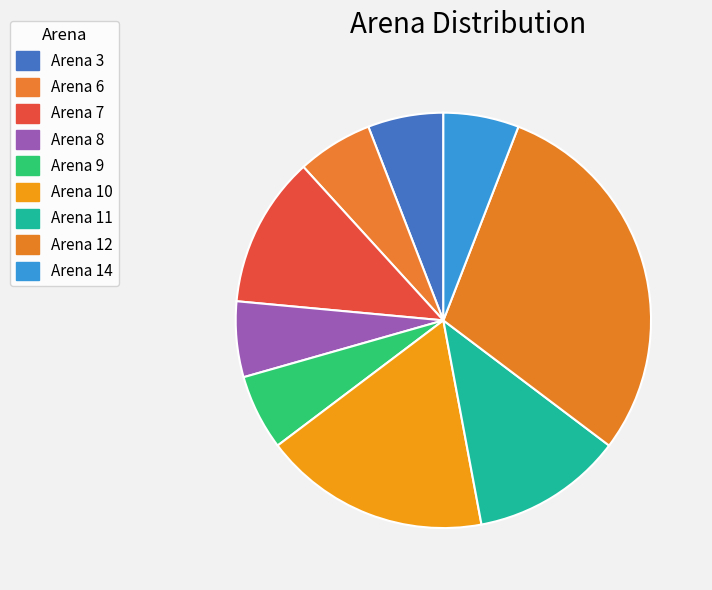

Count the number of slices in the pie.

9